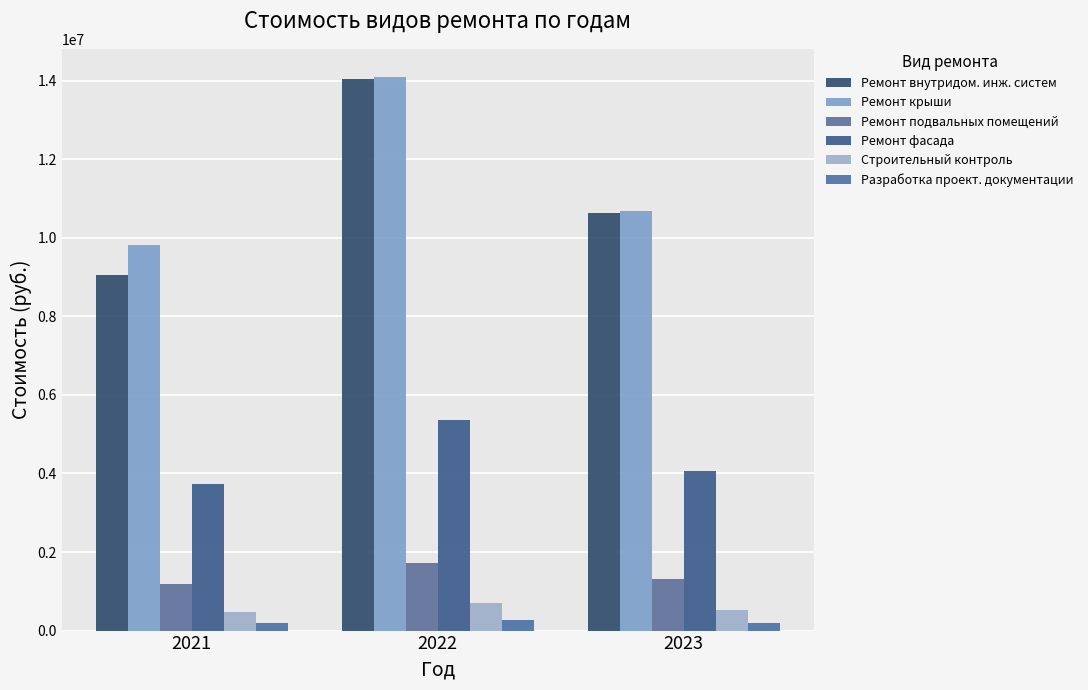

Reading left to right, extract all data points from this chart.

Ремонт внутридом. инж. систем: 2021=9050430.6	2022=14050780.4	2023=10631418.4
Ремонт крыши: 2021=9815184.1	2022=14101880.2	2023=10688736.4
Ремонт подвальных помещений: 2021=1196334.3	2022=1718822.9	2023=1302808.2
Ремонт фасада: 2021=3722885.8	2022=5348823.8	2023=4054223.0
Строительный контроль: 2021=475696.7	2022=704406.2	2023=533543.7
Разработка проект. документации: 2021=188297.2	2022=270534.4	2023=205055.7